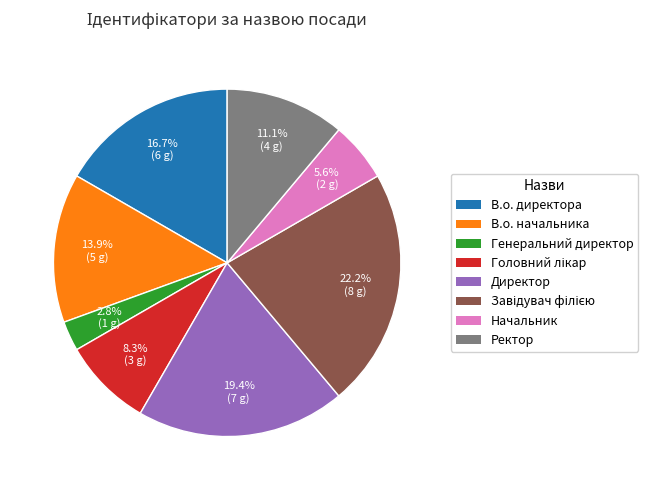

Is there a majority slice in this chart?

No